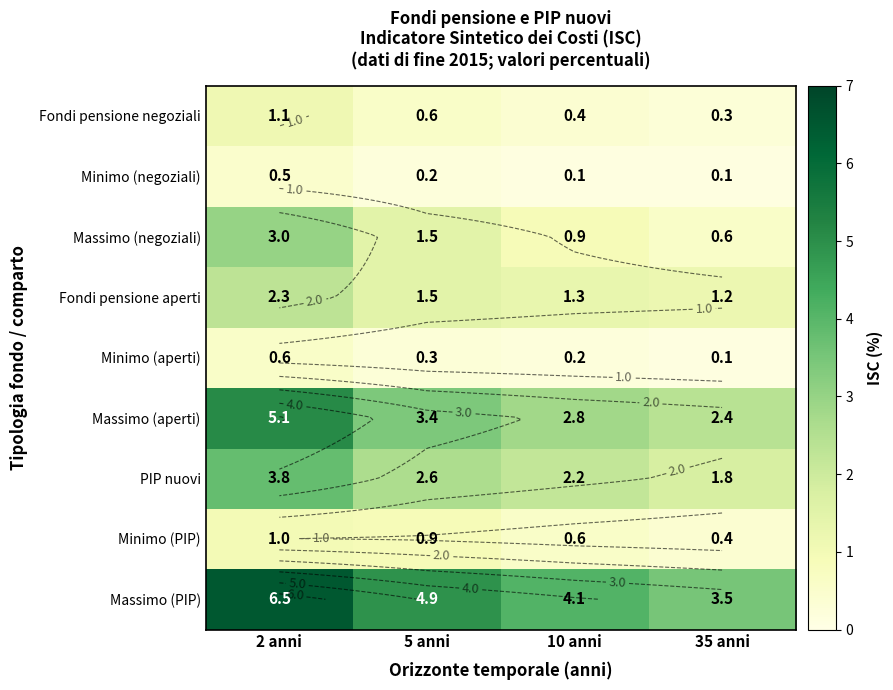

Which series changed the most between 10 anni and 35 anni?

Massimo (PIP)